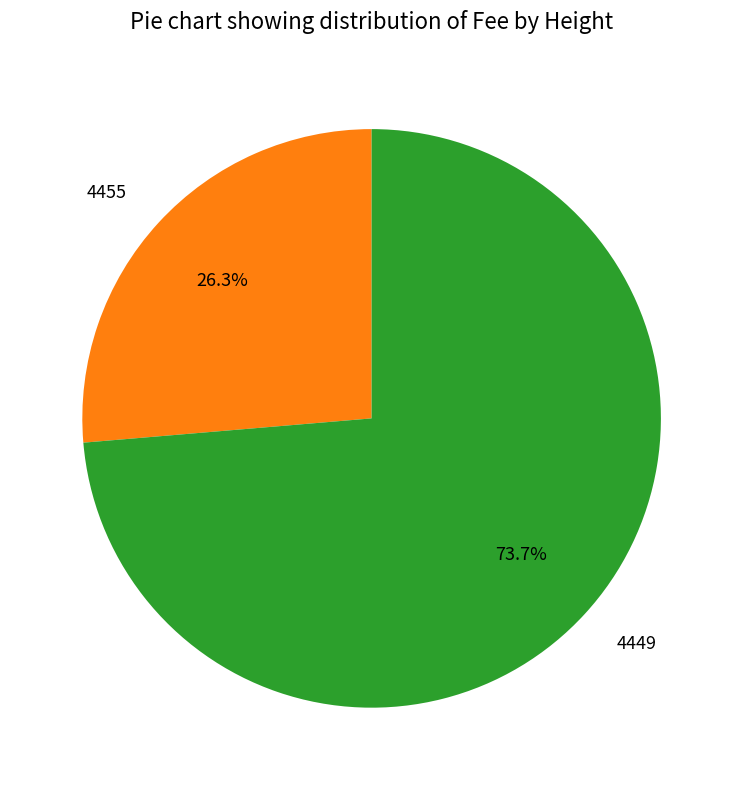

Which slice is the largest?

4449